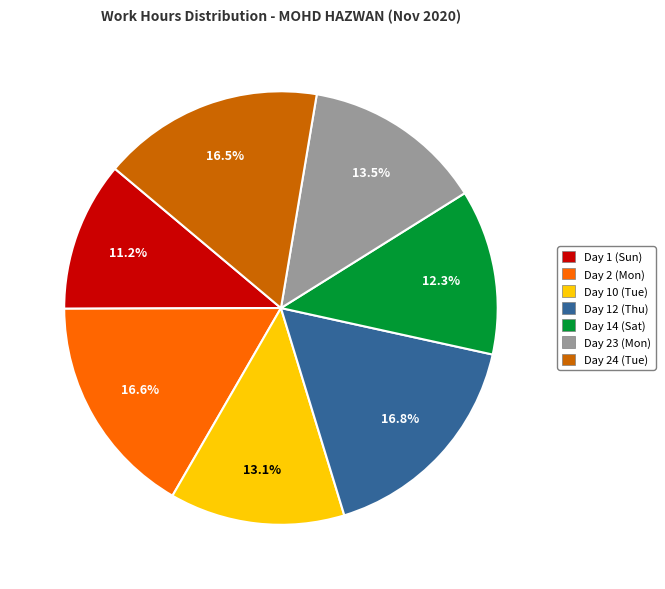

Is there a majority slice in this chart?

No